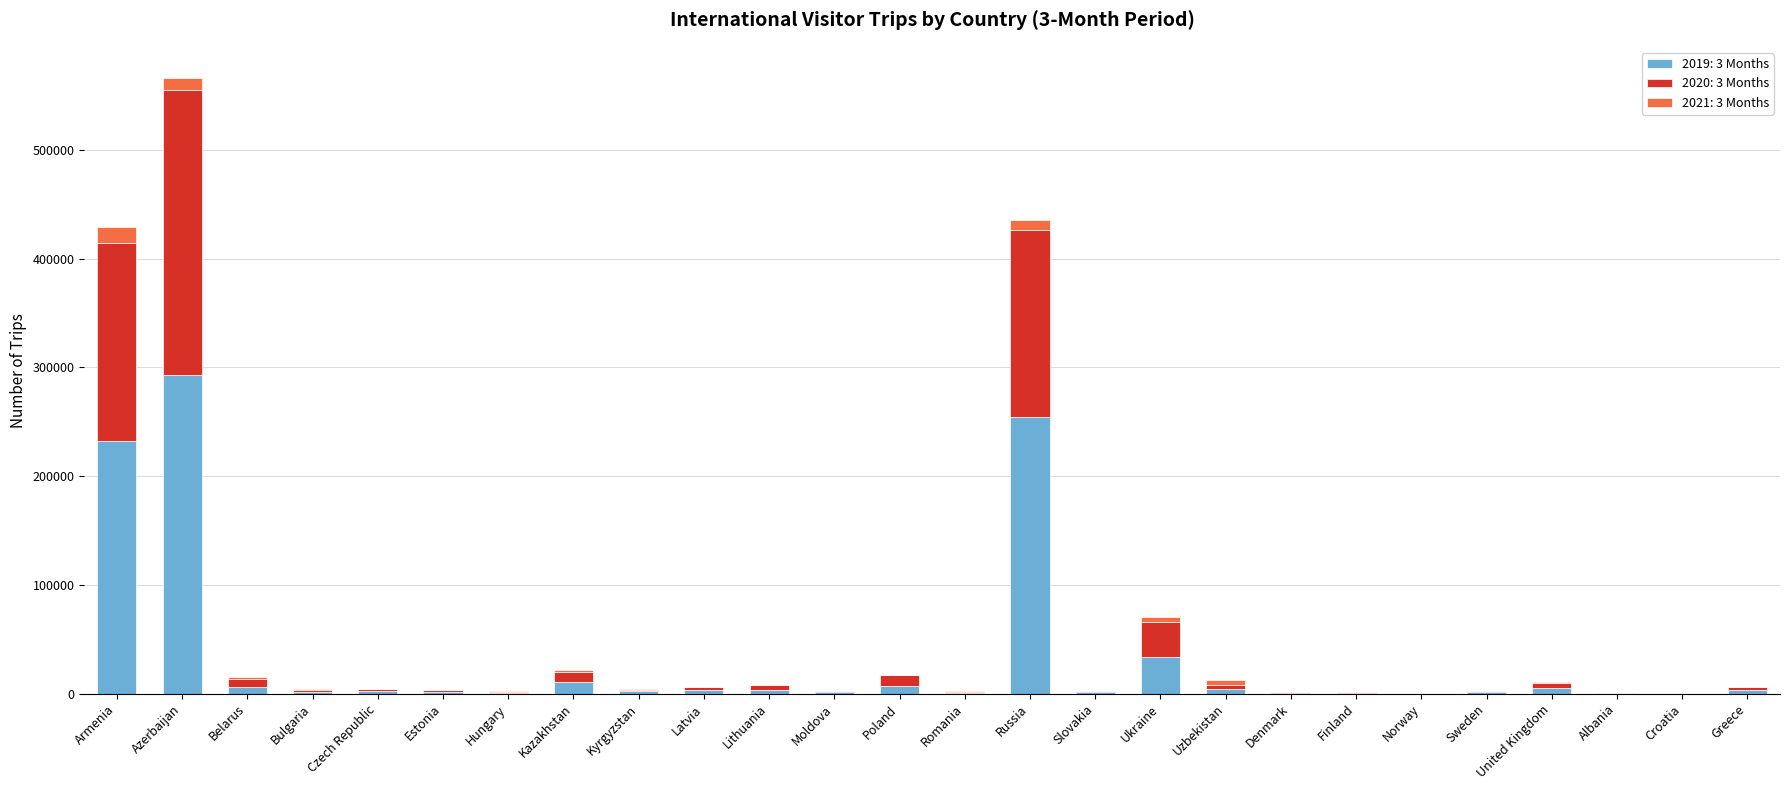

How many categories are shown in the chart?

26